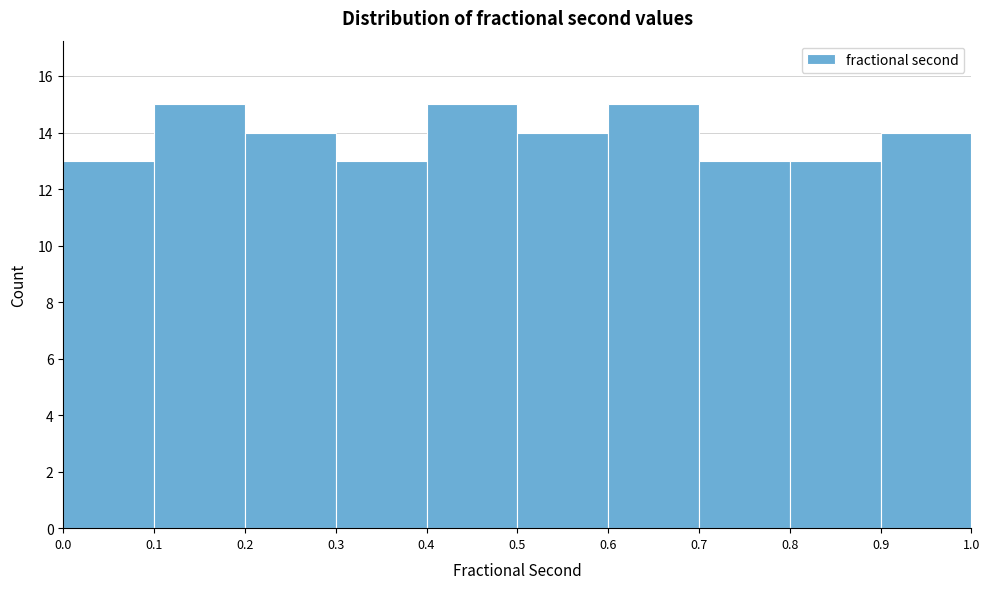

Reading left to right, list every bar in this chart as the range it spans on the x-axis followed by its height. The values are not printed on the chart, so give them approximately, as read against the axis.

0.0 to 0.1: 13
0.1 to 0.2: 15
0.2 to 0.3: 14
0.3 to 0.4: 13
0.4 to 0.5: 15
0.5 to 0.6: 14
0.6 to 0.7: 15
0.7 to 0.8: 13
0.8 to 0.9: 13
0.9 to 1.0: 14